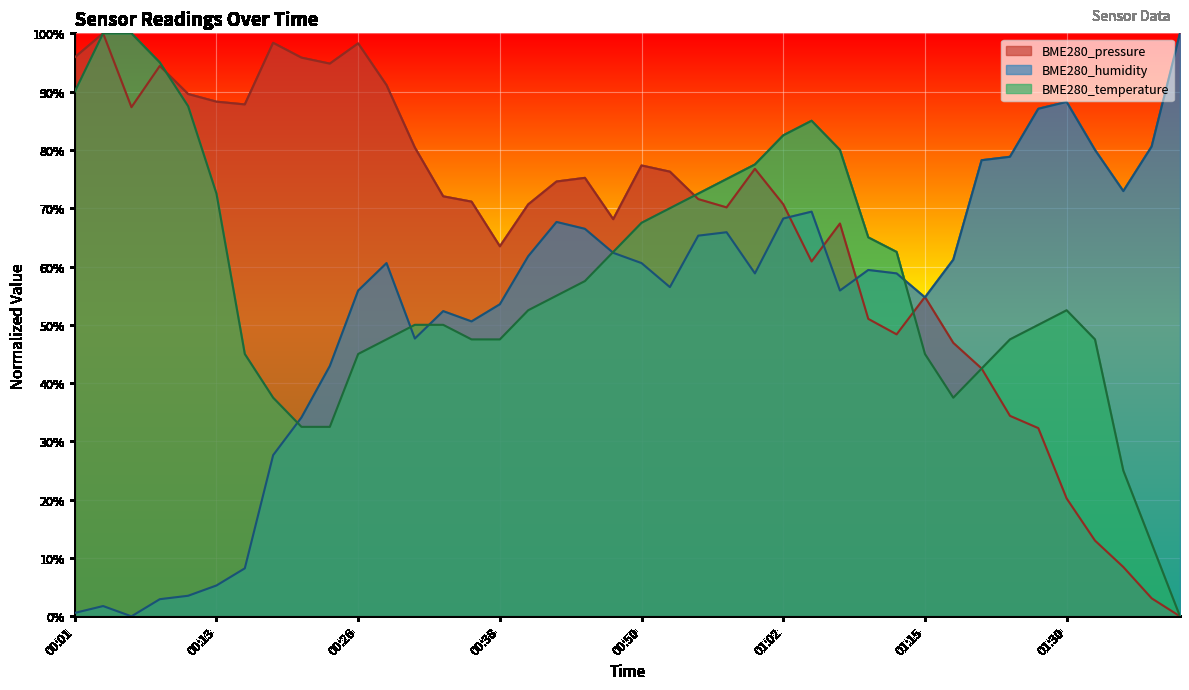

Rank the series at 01:15 from highest to lowest value.

BME280_pressure, BME280_humidity, BME280_temperature